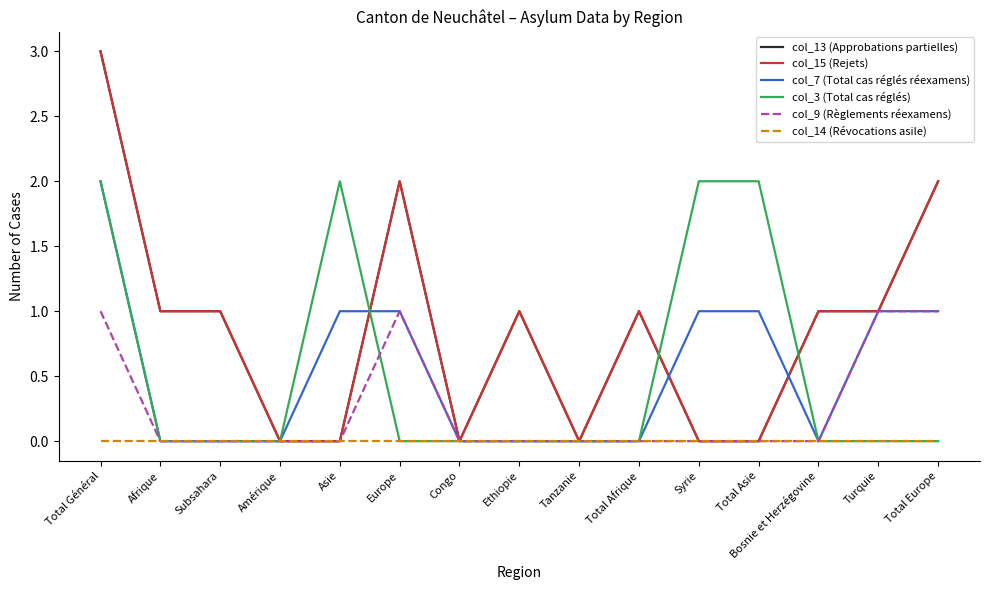

Does the chart have visible grid lines?

No